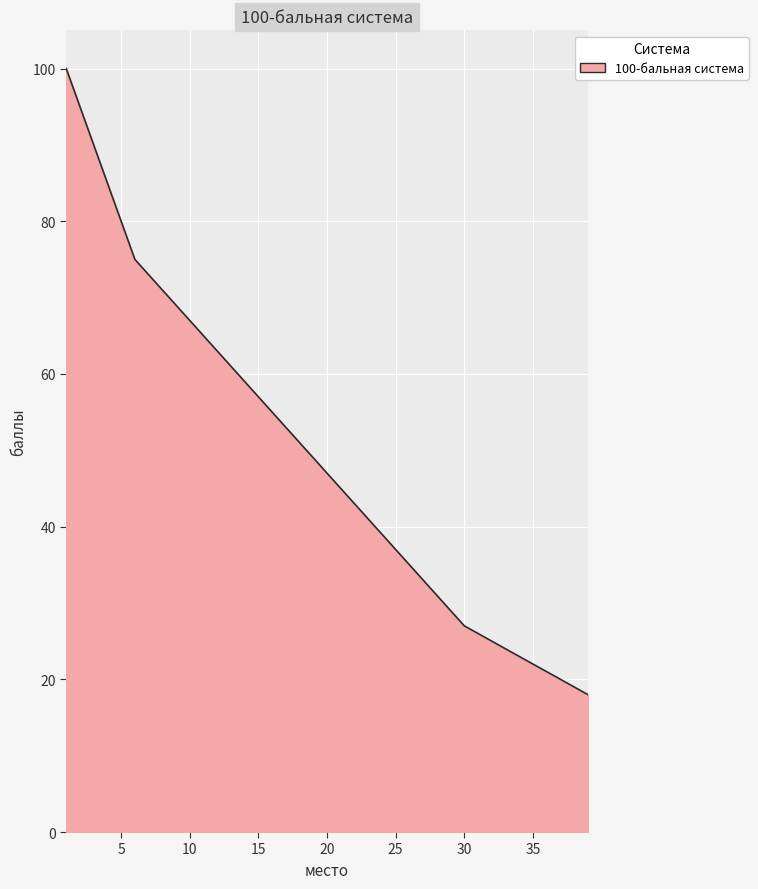

What is the smallest value displayed?

18